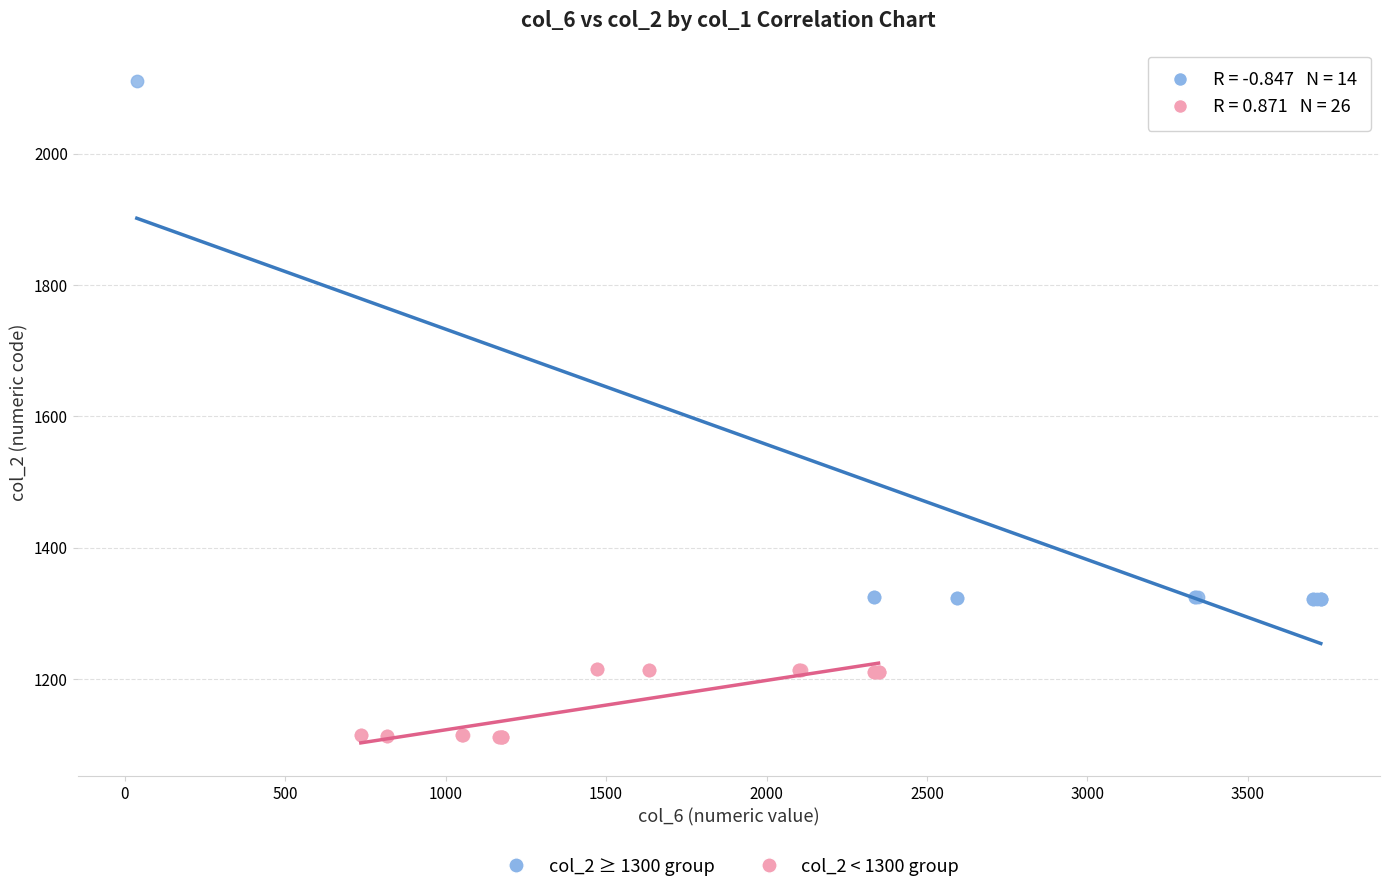

Which series reaches the maximum Y coordinate?

col_2 ≥ 1300 group